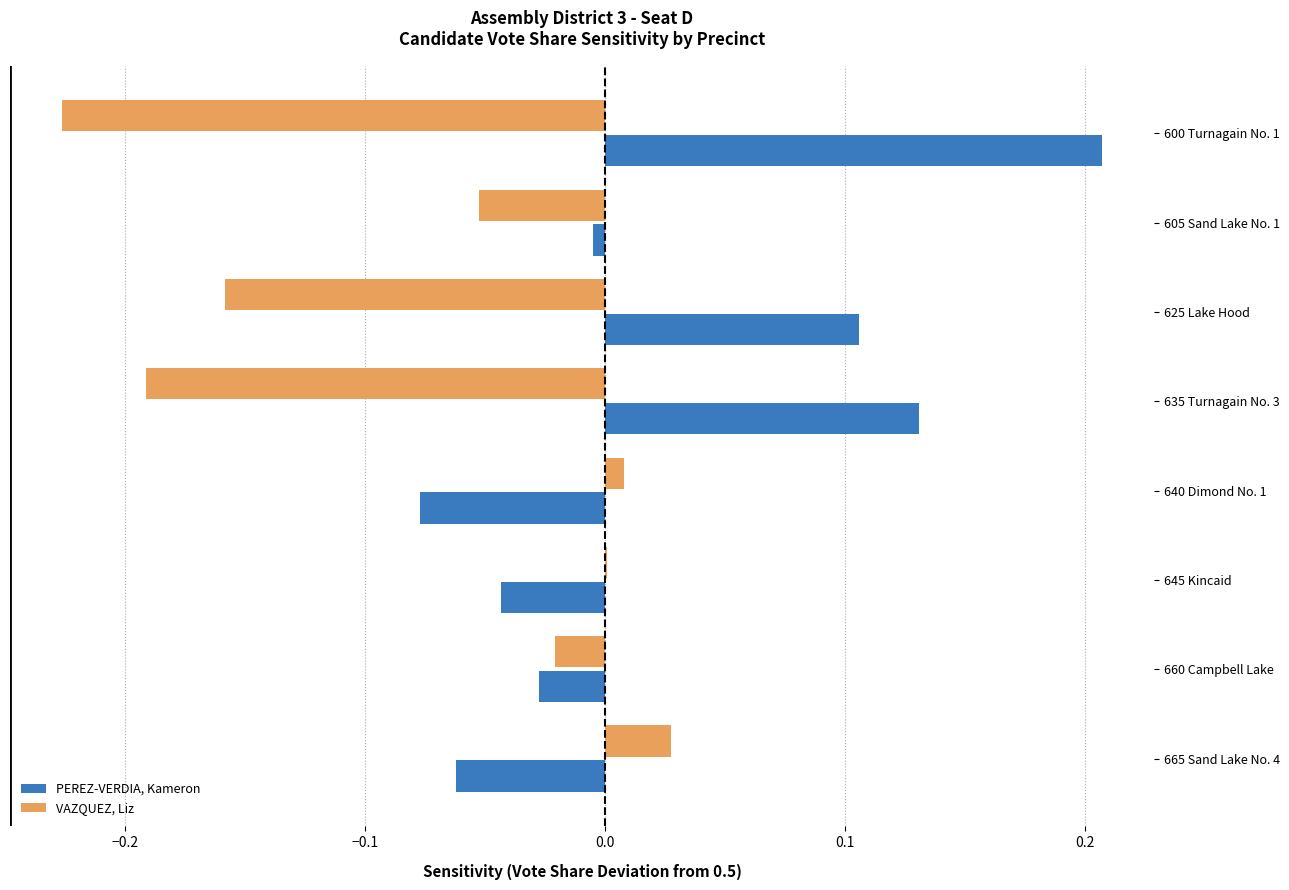

Which series has the largest total across all categories?

PEREZ-VERDIA, Kameron